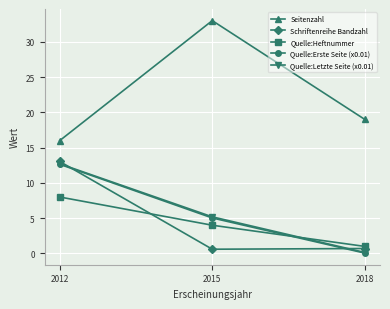

Is the value of Quelle:Erste Seite (x0.01) at 2012 greater than the value of Seitenzahl at 2012?

No